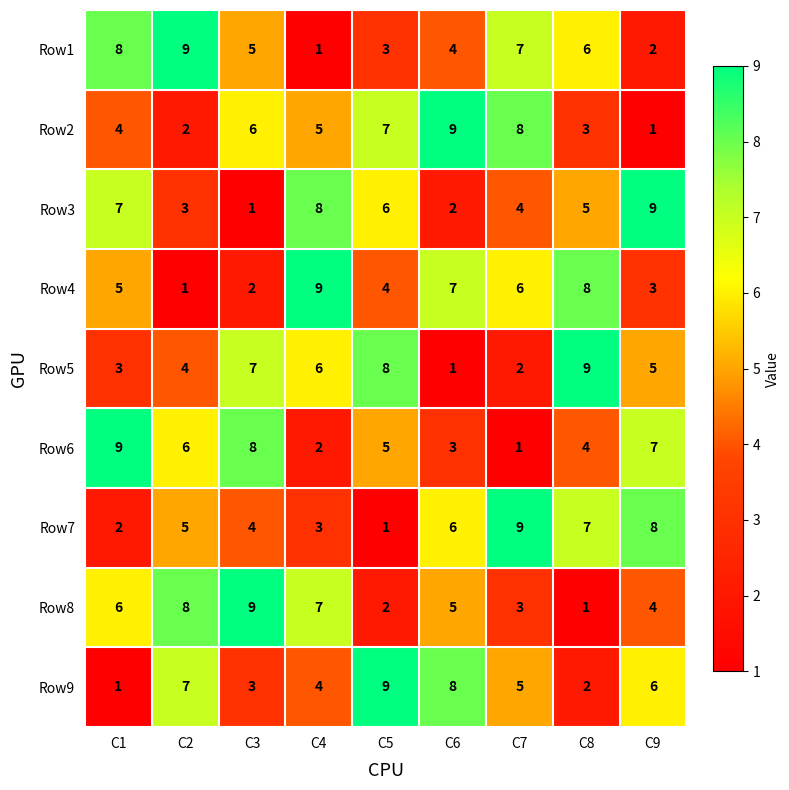

How many Row5 values are between 3 and 7?

5